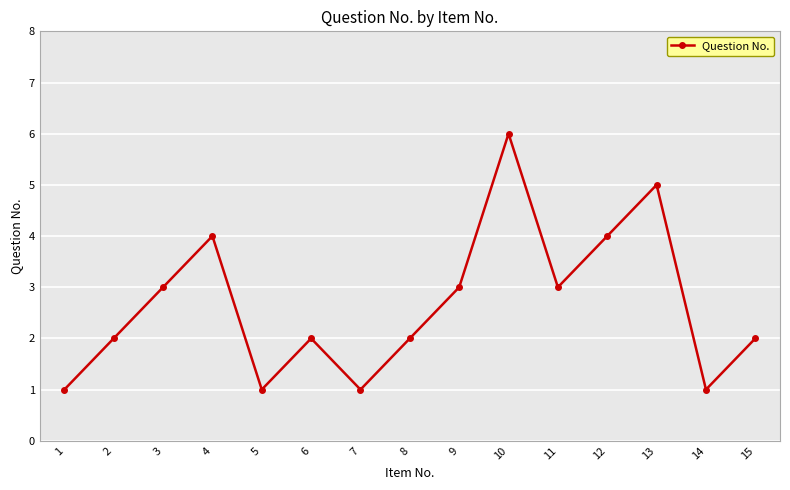

What value does the data have at 8?

2